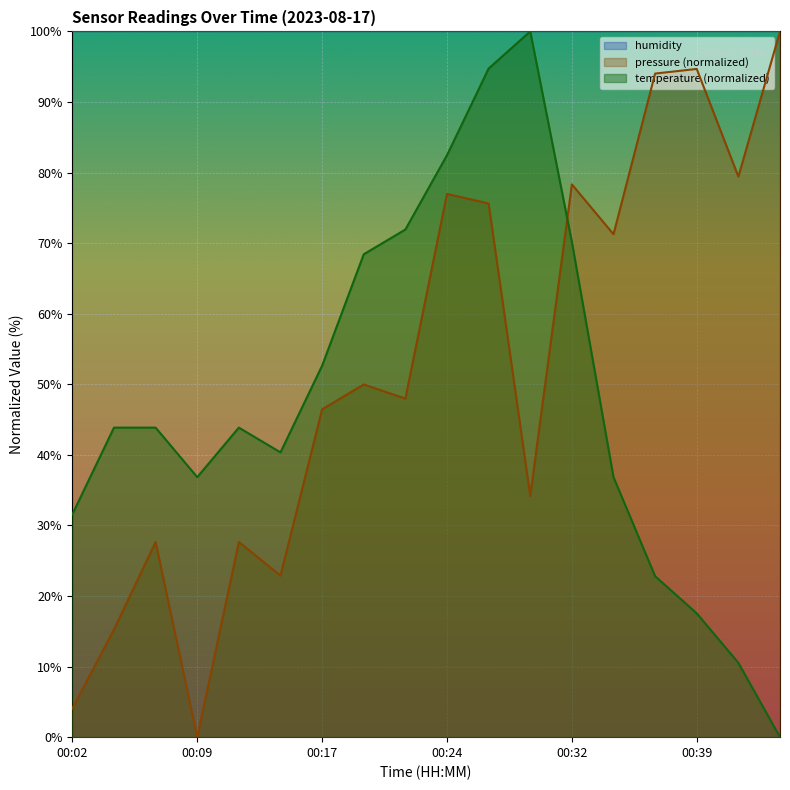

At which label is pressure closest to 50?

00:19